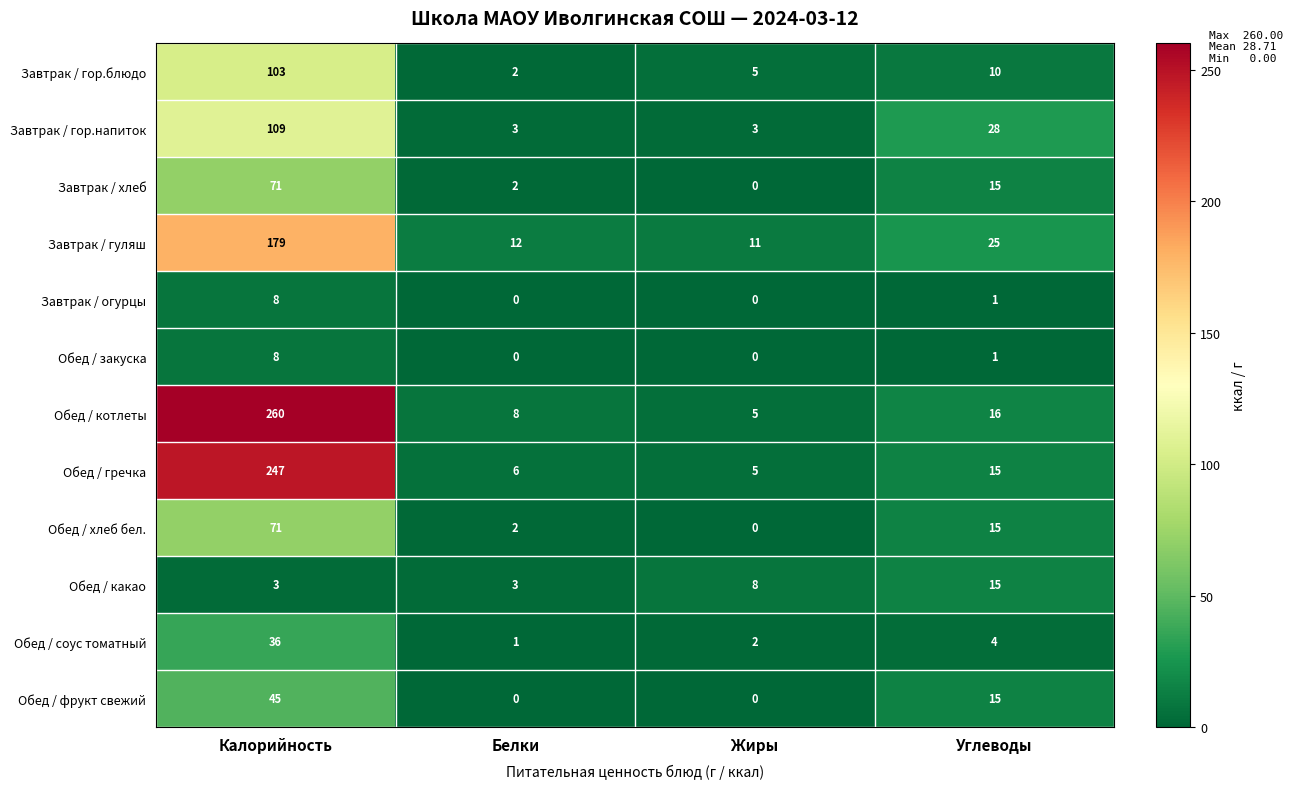

Which category has the highest value in the Обед / какао series?

Углеводы